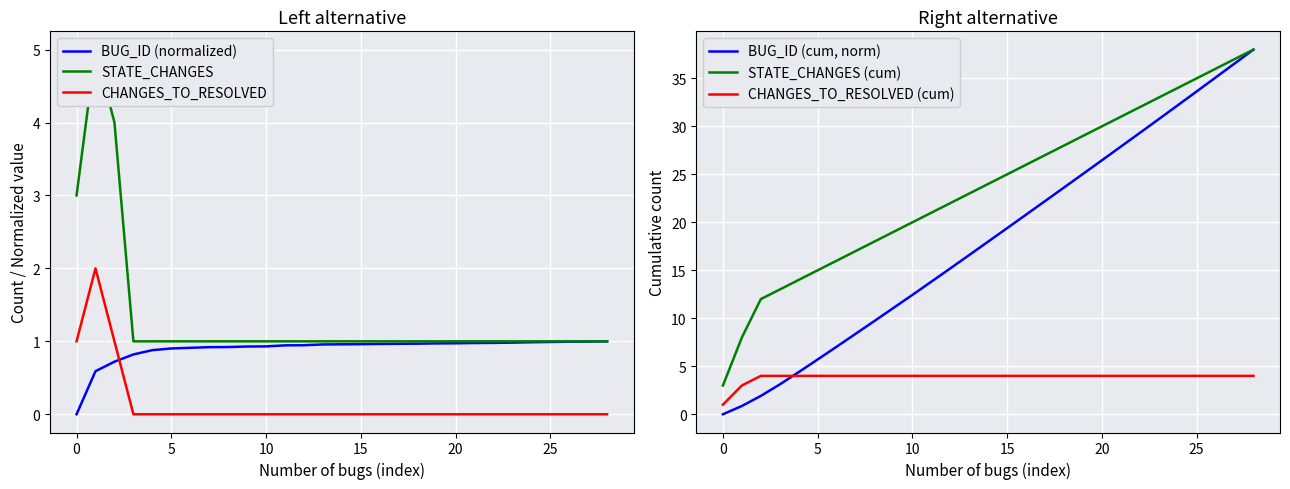

How many data points in BUG_ID (cum, norm) are above 17?

15